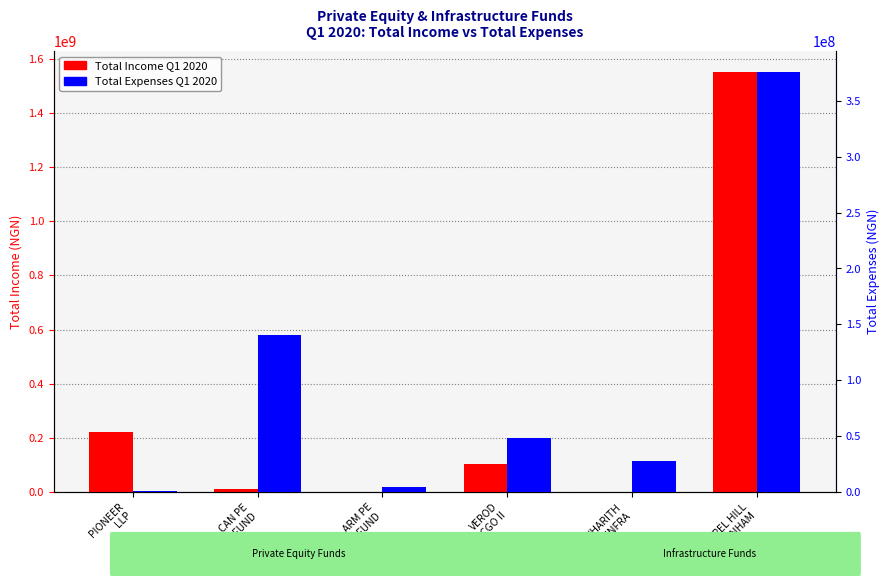

What position from the right is CHAPEL HILL
DENHAM?

1